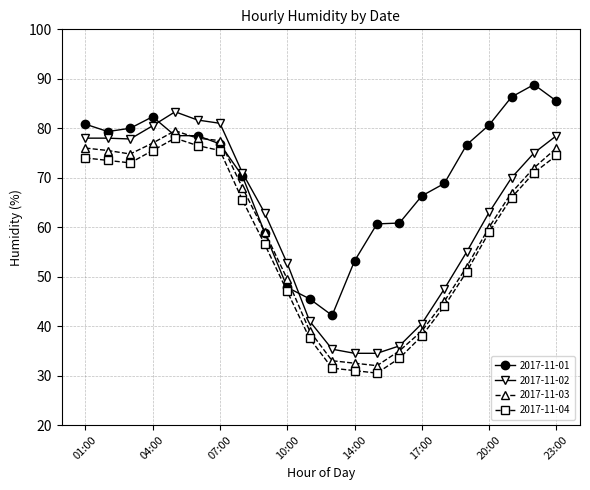

What is the value of the 2017-11-01 point at the 20th from the left?

86.3